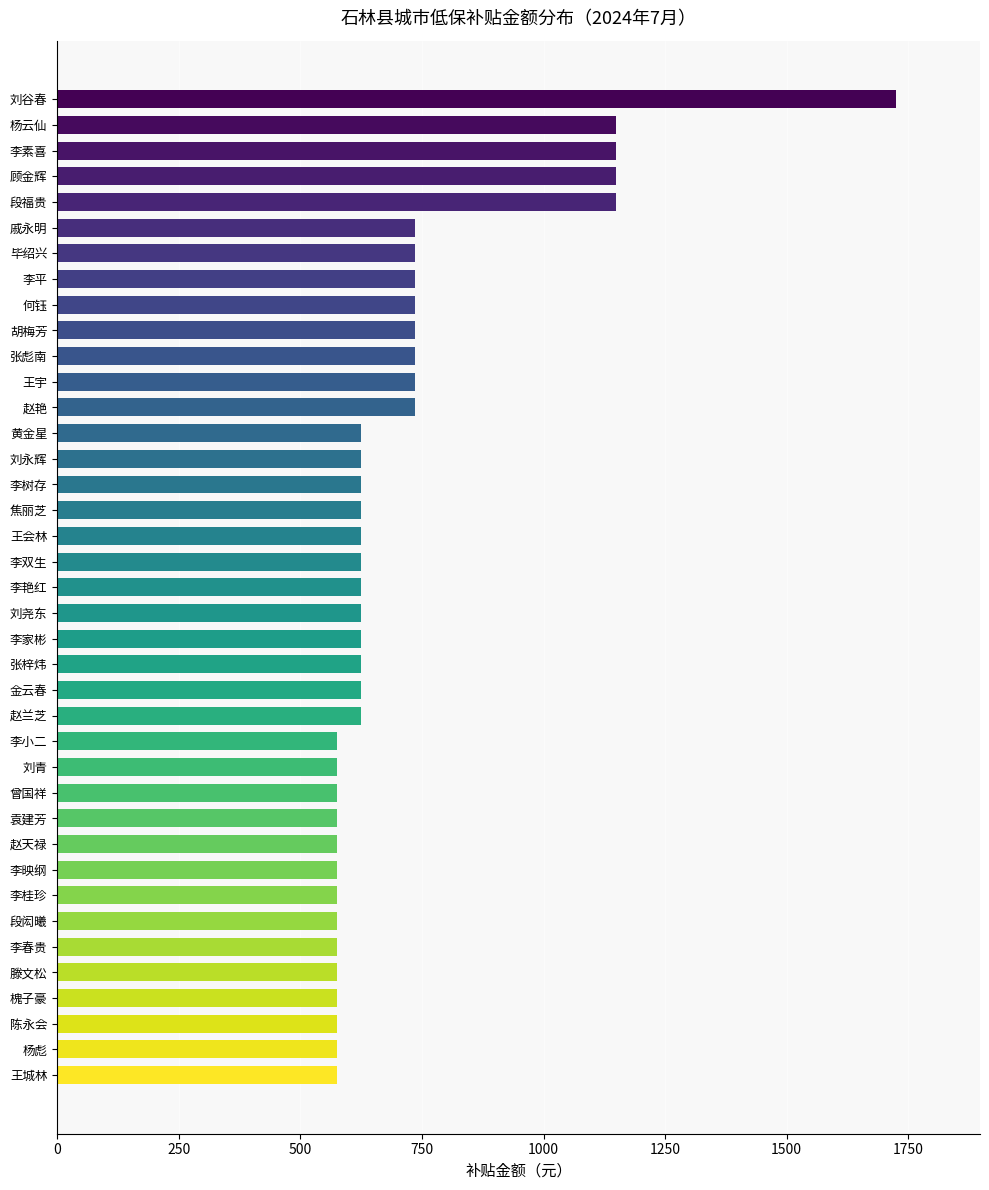

How many bars are there in total?

39